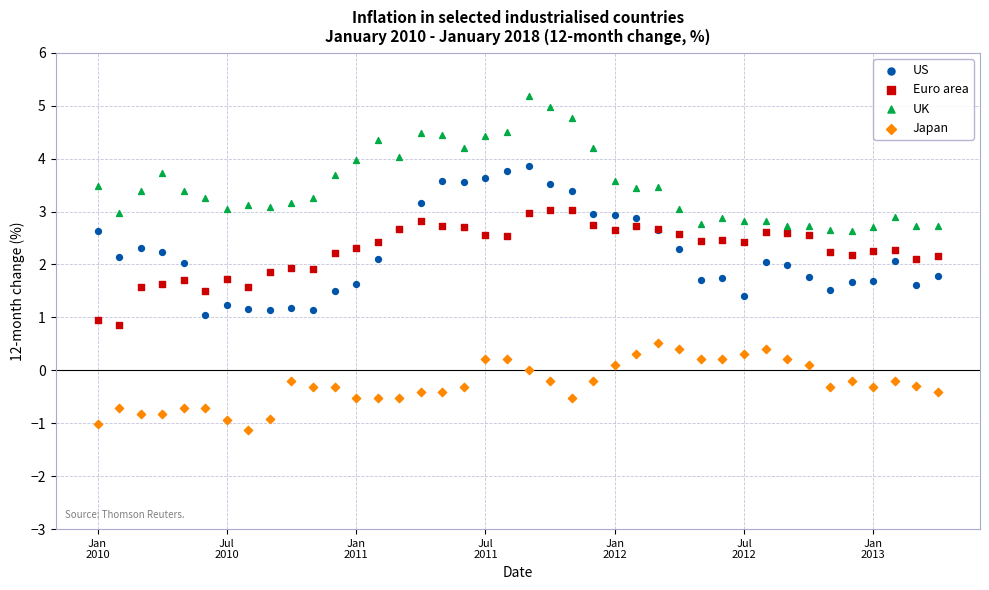

Which series contains the highest Y value?

UK